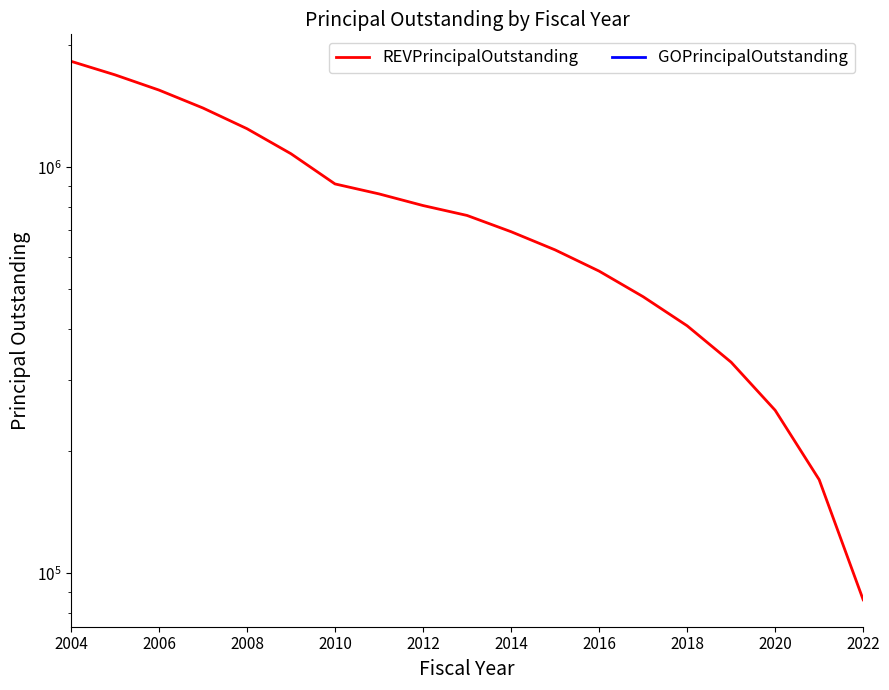

Reading left to right, list all the values displayed in this chart.

REVPrincipalOutstanding: 1825000	1690000	1550000	1400000	1245000	1080000	910000	860000	805000	761000	694000	626000	555000	480000	407000	331000	252000	170000	86000
GOPrincipalOutstanding: 0	0	0	0	0	0	0	0	0	0	0	0	0	0	0	0	0	0	0